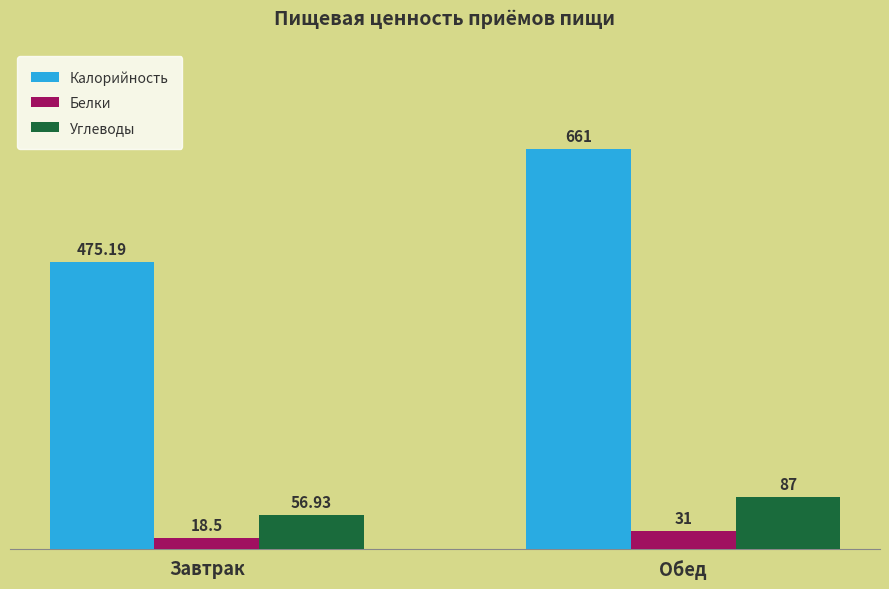

What is the difference between the maximum and minimum values in the Калорийность series?

185.8